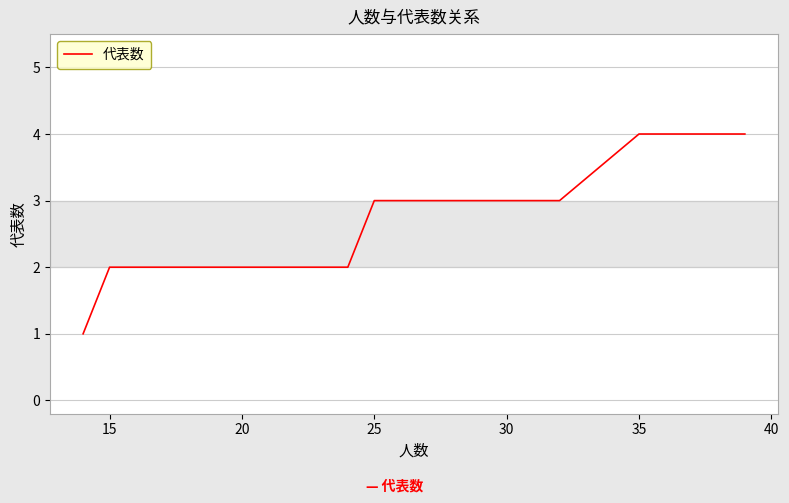

The chart shows a value of 4 at 15. True or false?

False